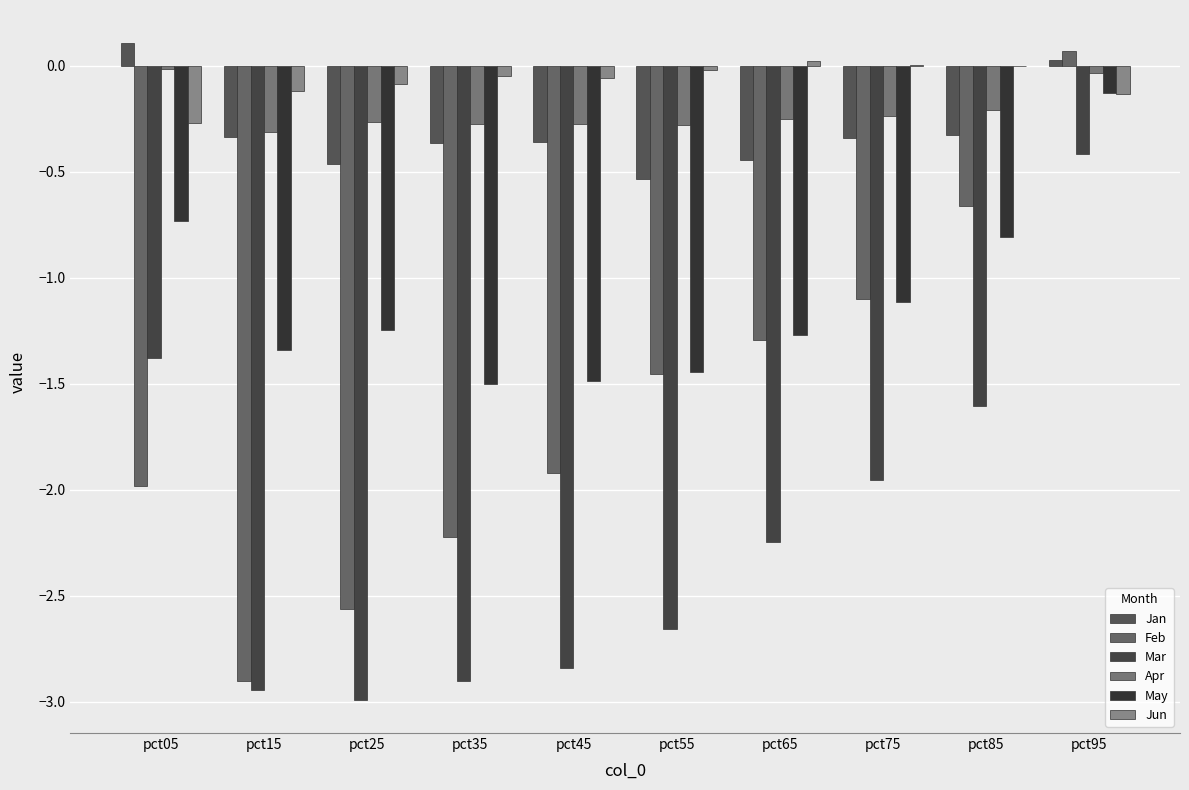

How many values in the May series exceed -1?

3